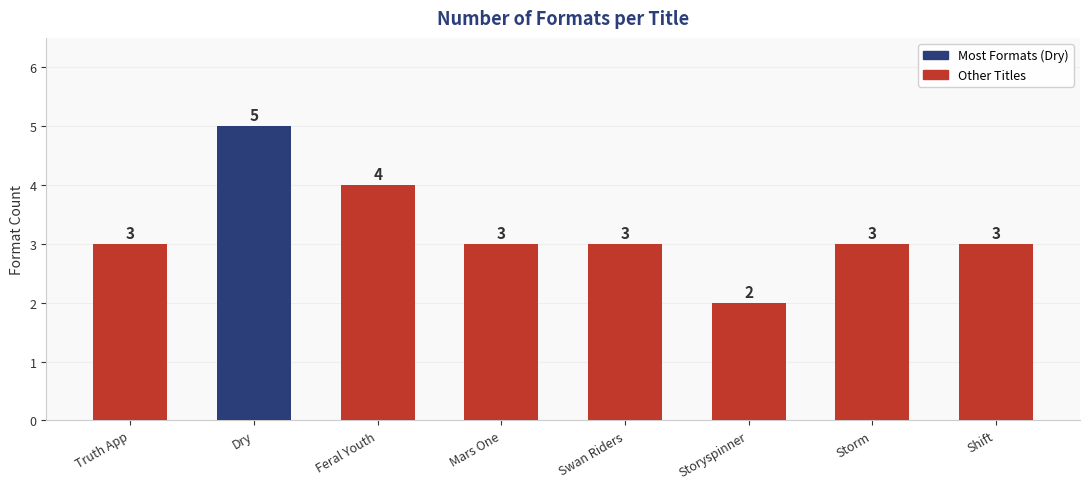

Reading left to right, transcribe all the data shown in this chart.

3	5	4	3	3	2	3	3